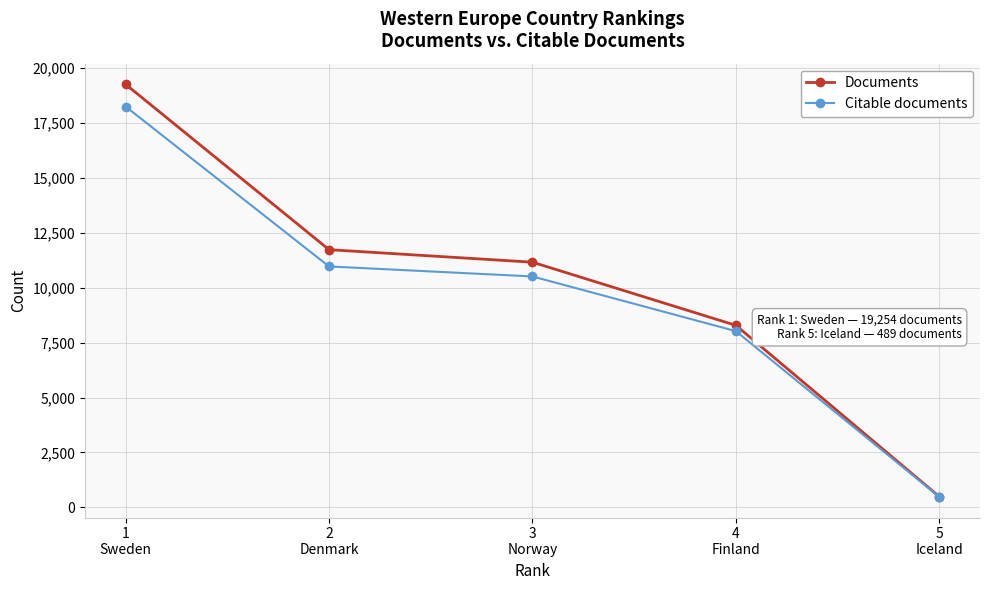

What is the value of the Citable documents point at the 5th from the left?

477